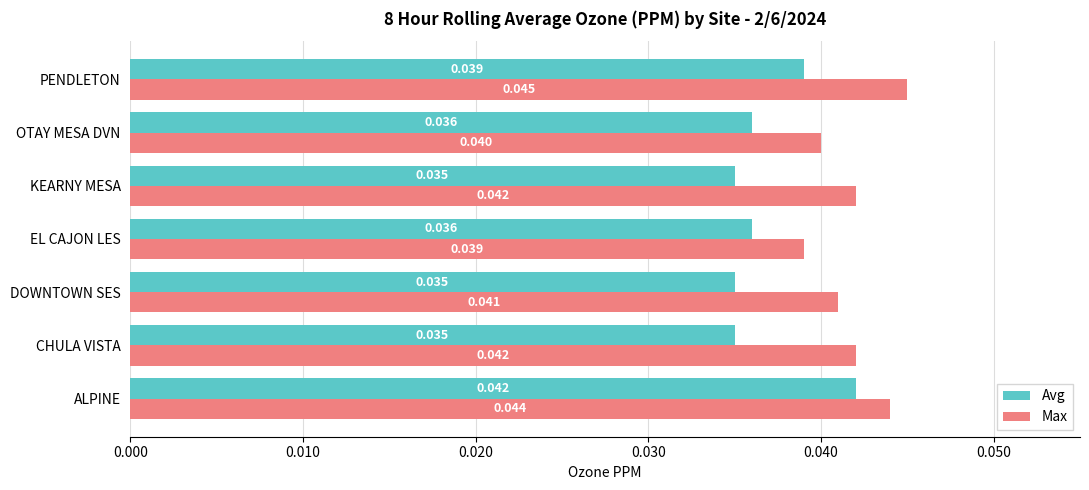

At which category is the sum across all series the highest?

ALPINE